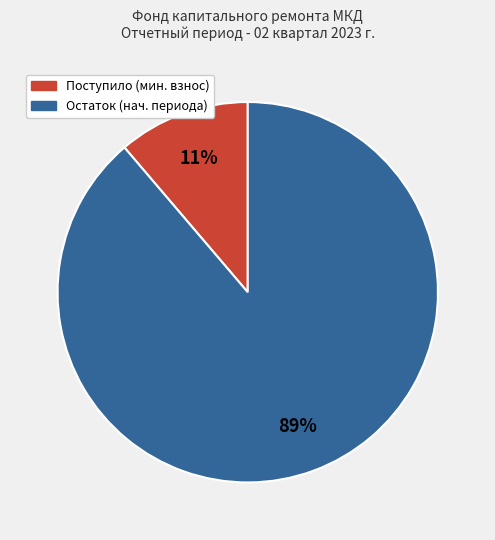

To the nearest percent, what is the difference between the largest and smallest slice percentages?

78%